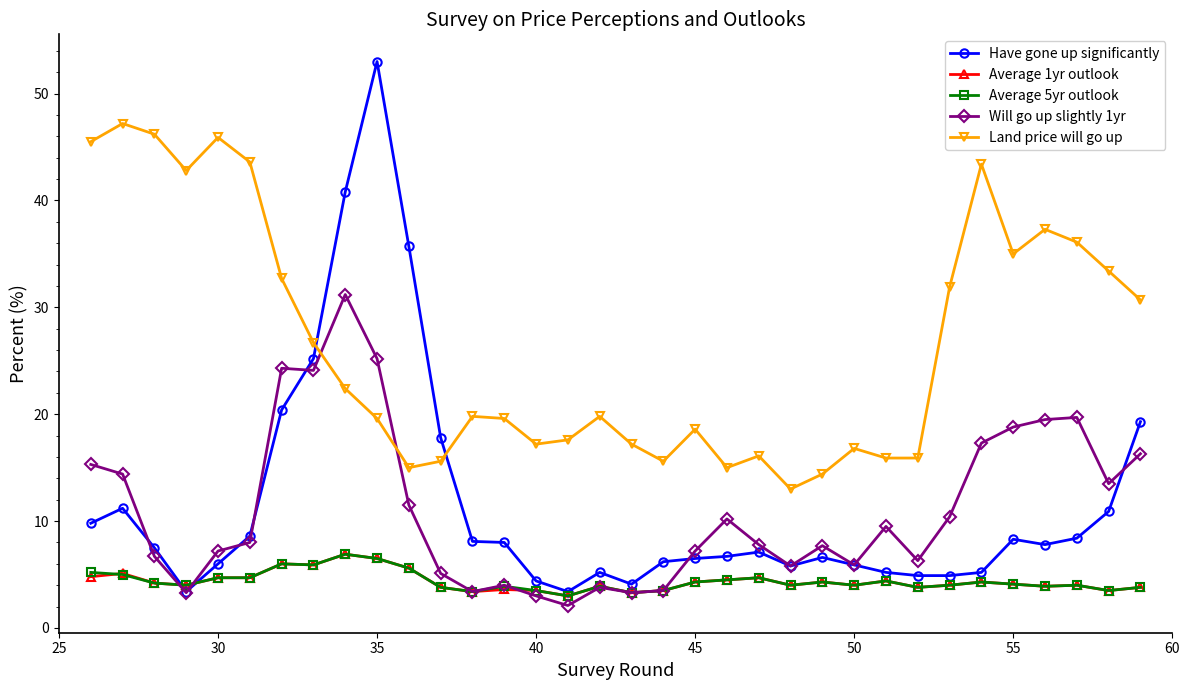

What is the sum of all Average 5yr outlook values?

148.6